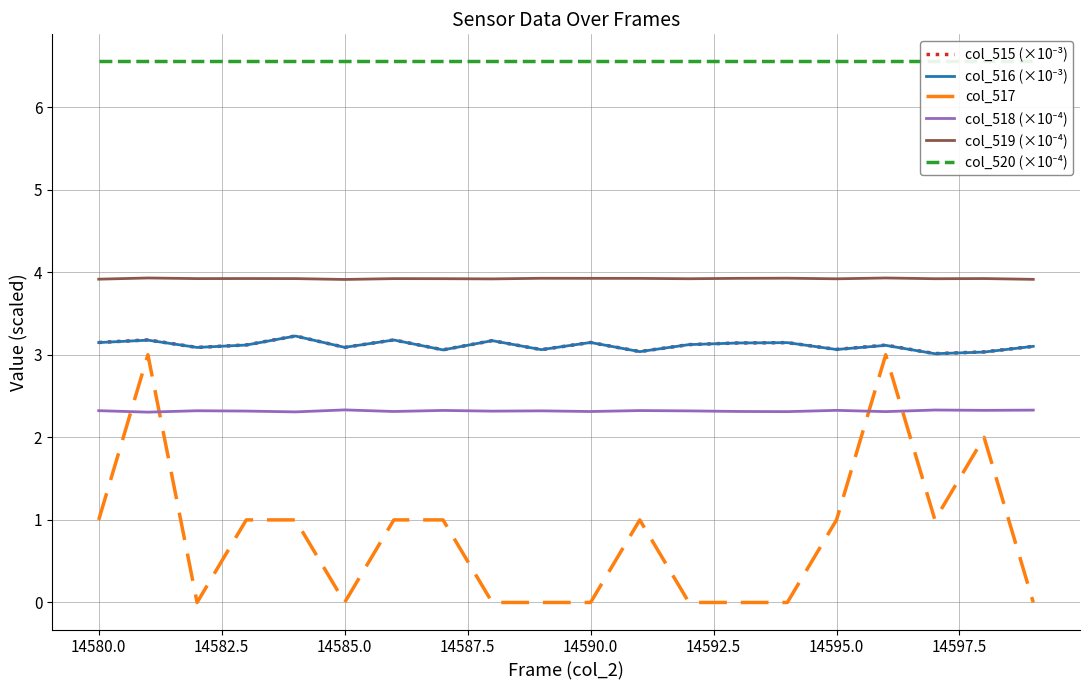

What value does the col_520 (×10⁻⁴) series have at 14585.0?

6.6